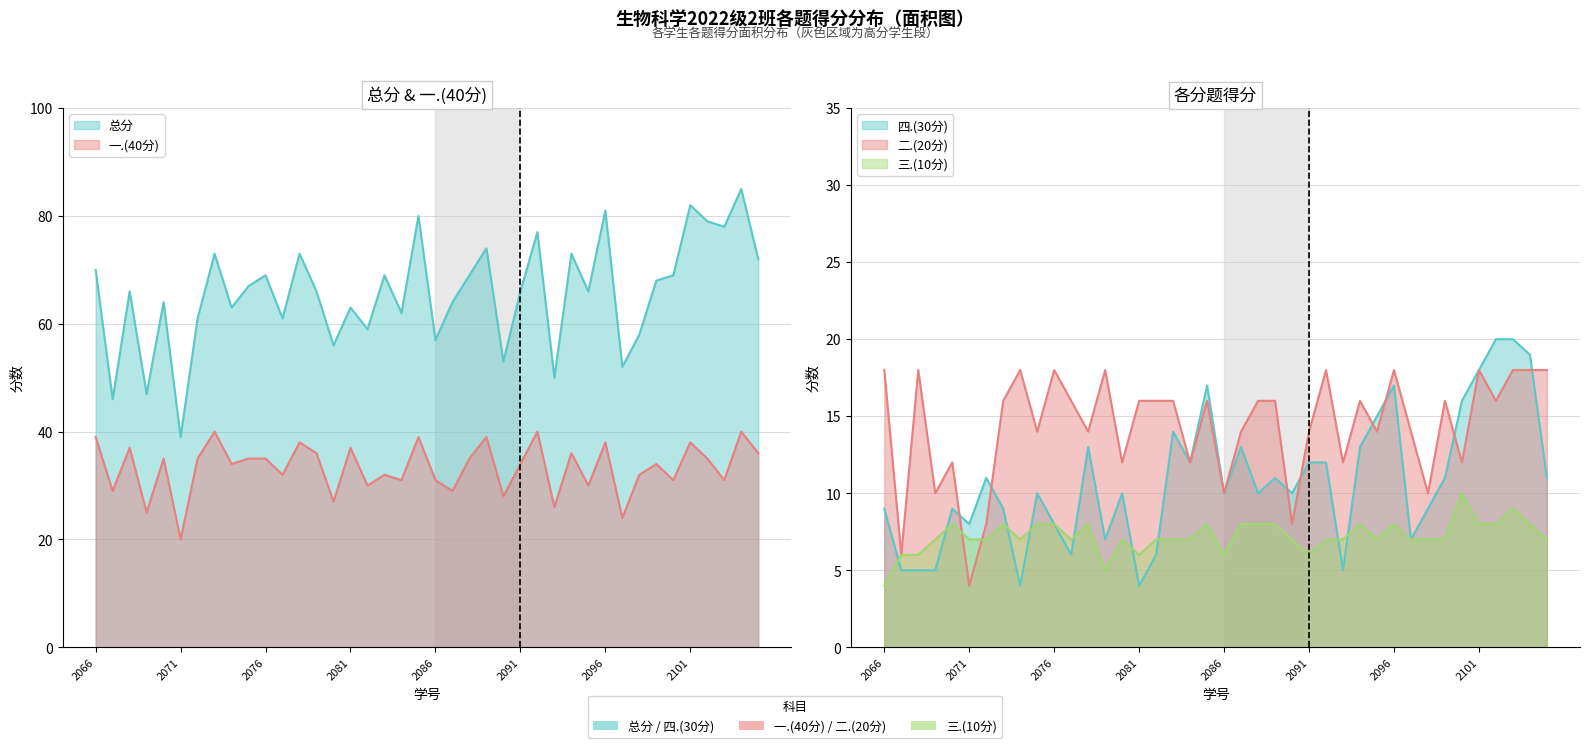

True or false: 三.(10分) has more than 1 interior local peaks.

True